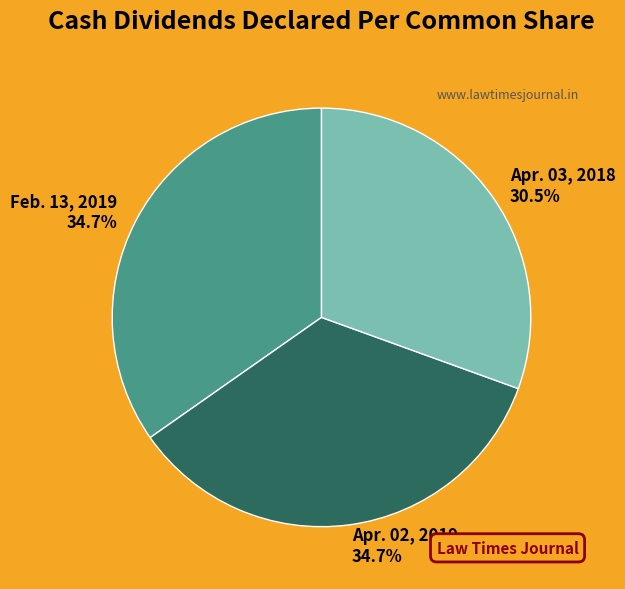

Which category has the smallest portion of the pie?

Apr. 03, 2018